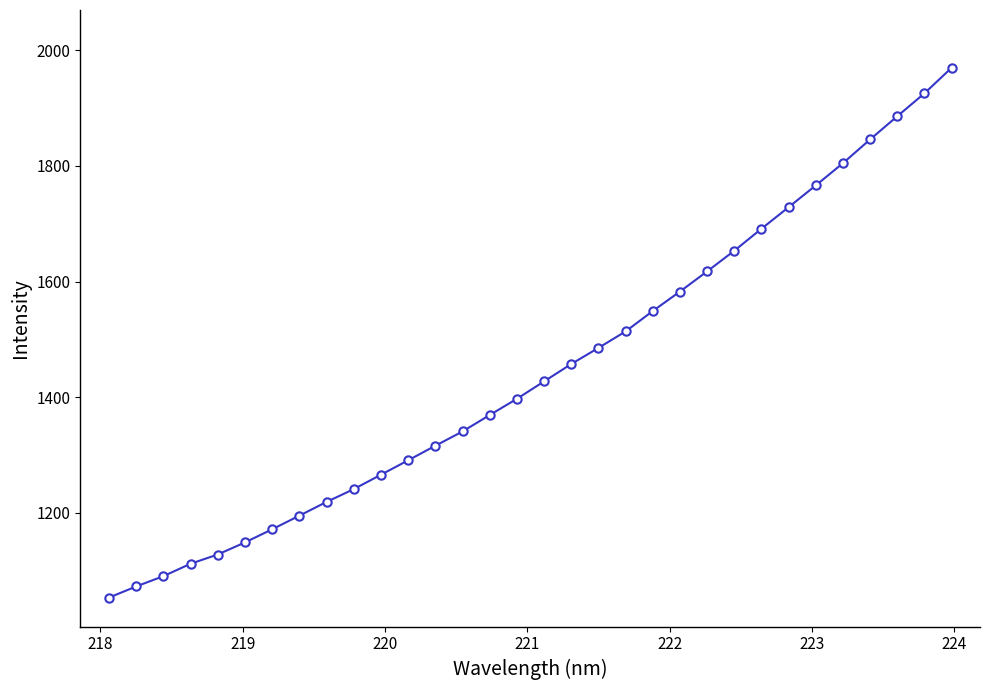

What is the average value?

1447.4